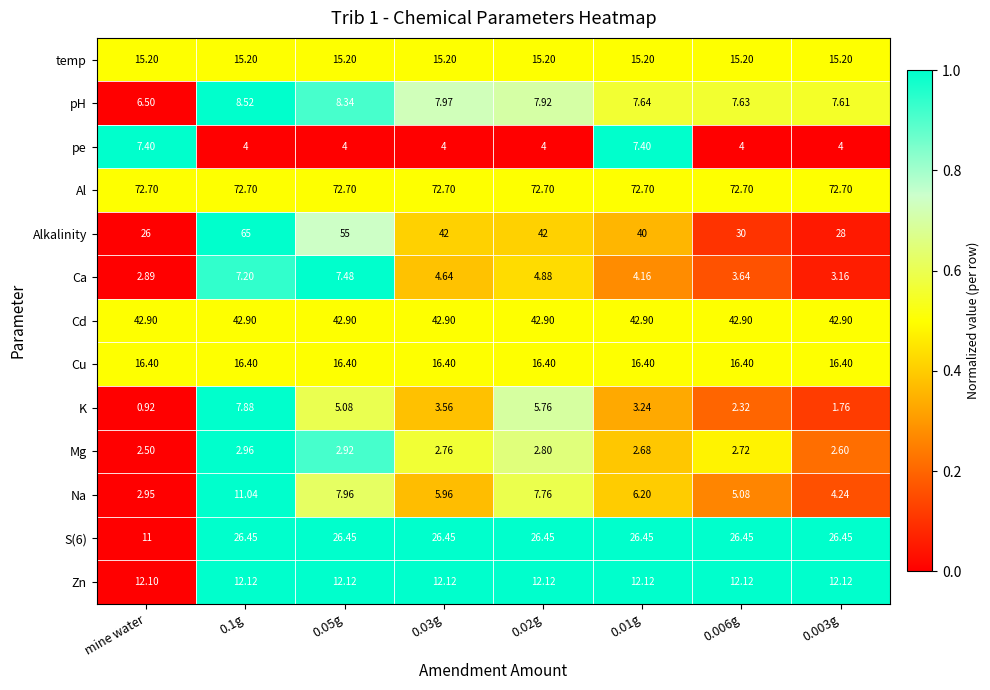

Which series has the largest range (max minus min)?

Alkalinity